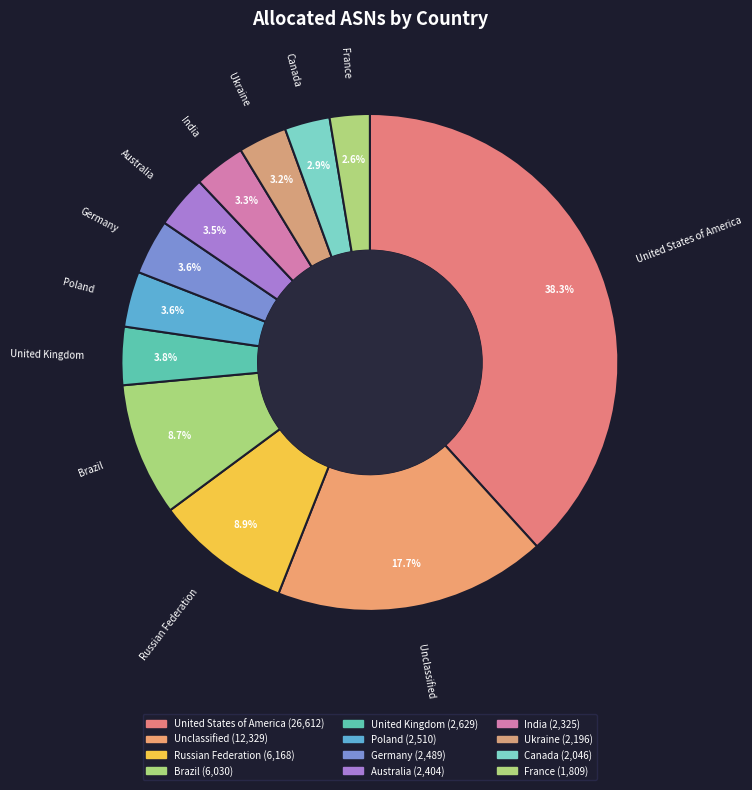

How many slices are in this pie chart?

12